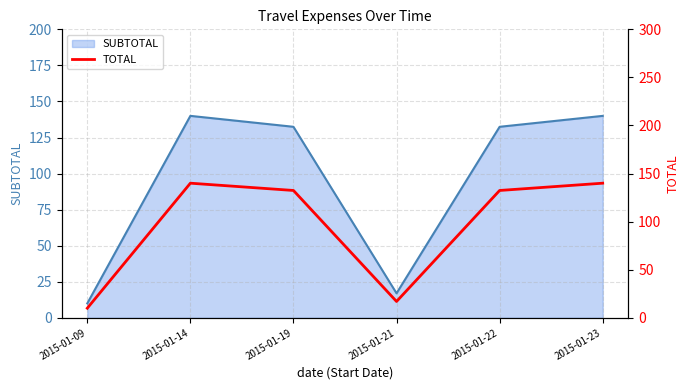

Rank the categories by value from highest to lowest.

2015-01-14, 2015-01-23, 2015-01-19, 2015-01-22, 2015-01-21, 2015-01-09